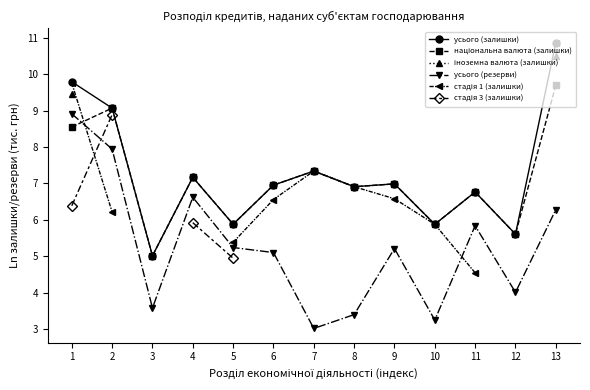

Where is the first local minimum for усього (залишки)?

3